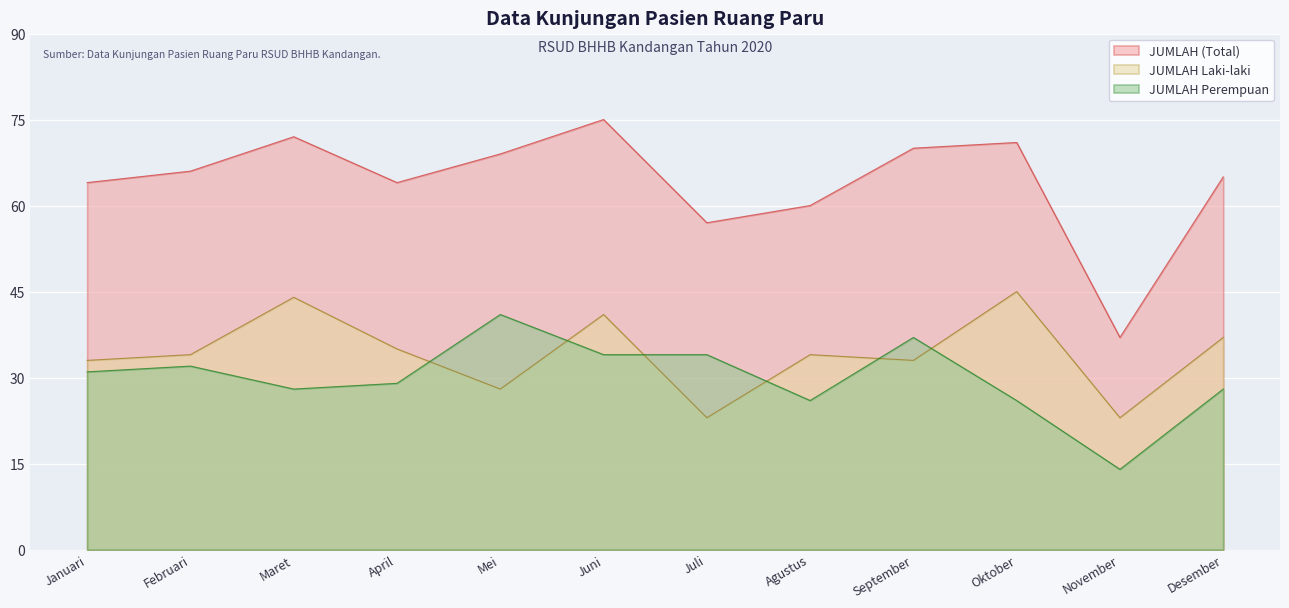

Rank the categories by JUMLAH Perempuan value from lowest to highest.

November, Agustus, Oktober, Maret, Desember, April, Januari, Februari, Juni, Juli, September, Mei